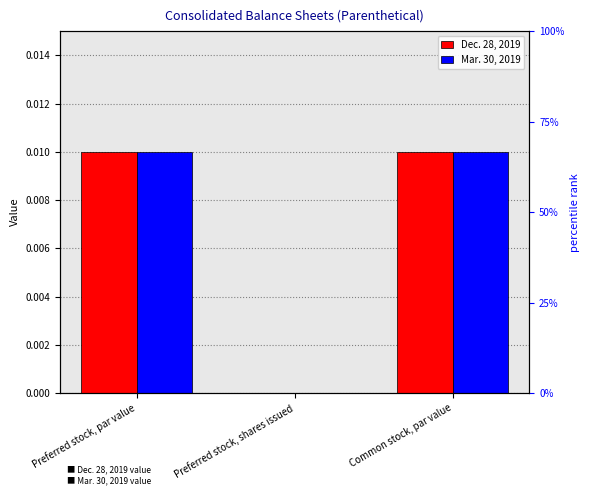

List the series in order of their peak value, lowest first.

Dec. 28, 2019, Mar. 30, 2019